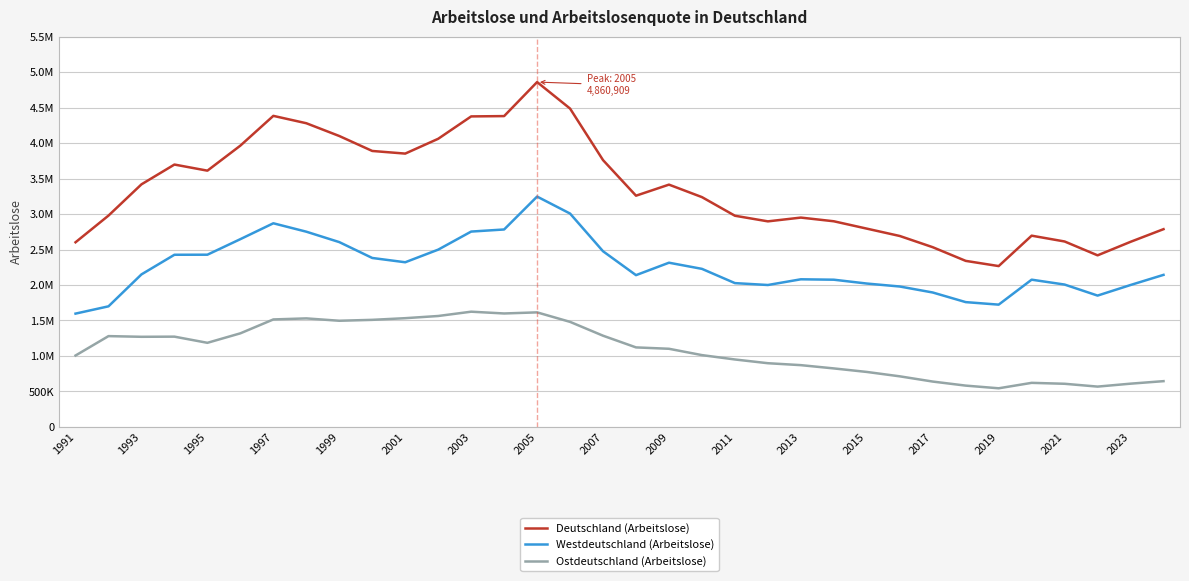

Which category has the lowest value in the Westdeutschland (Arbeitslose) series?

1991